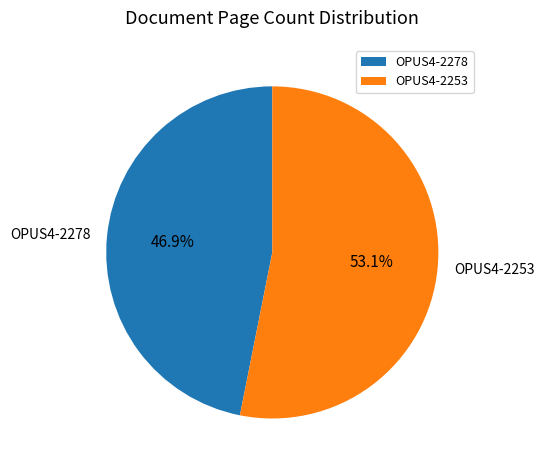

Which category has the smallest portion of the pie?

OPUS4-2278